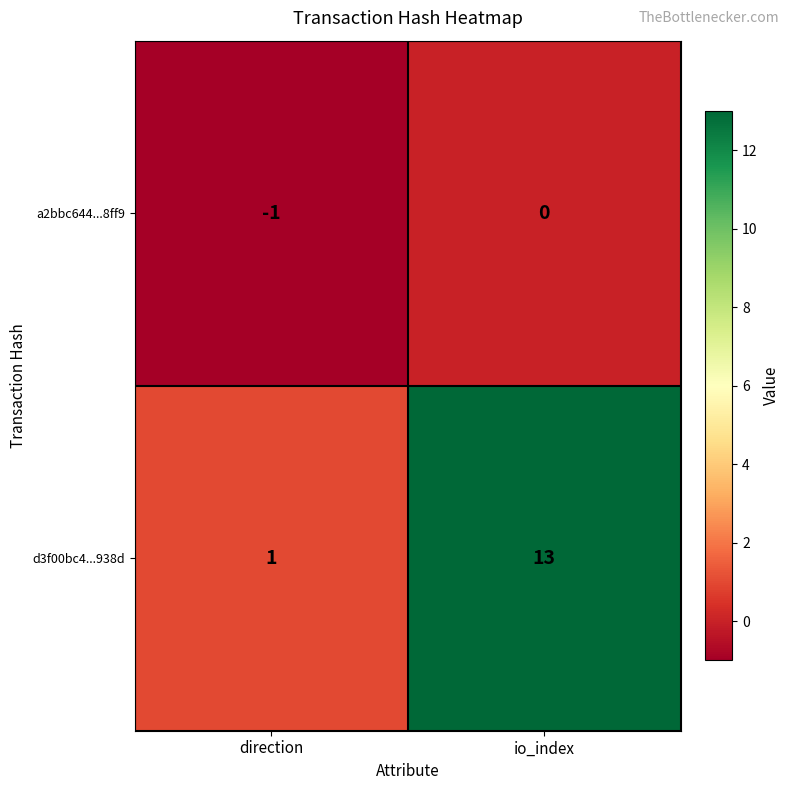

Which series changed the most between direction and io_index?

d3f00bc4...938d